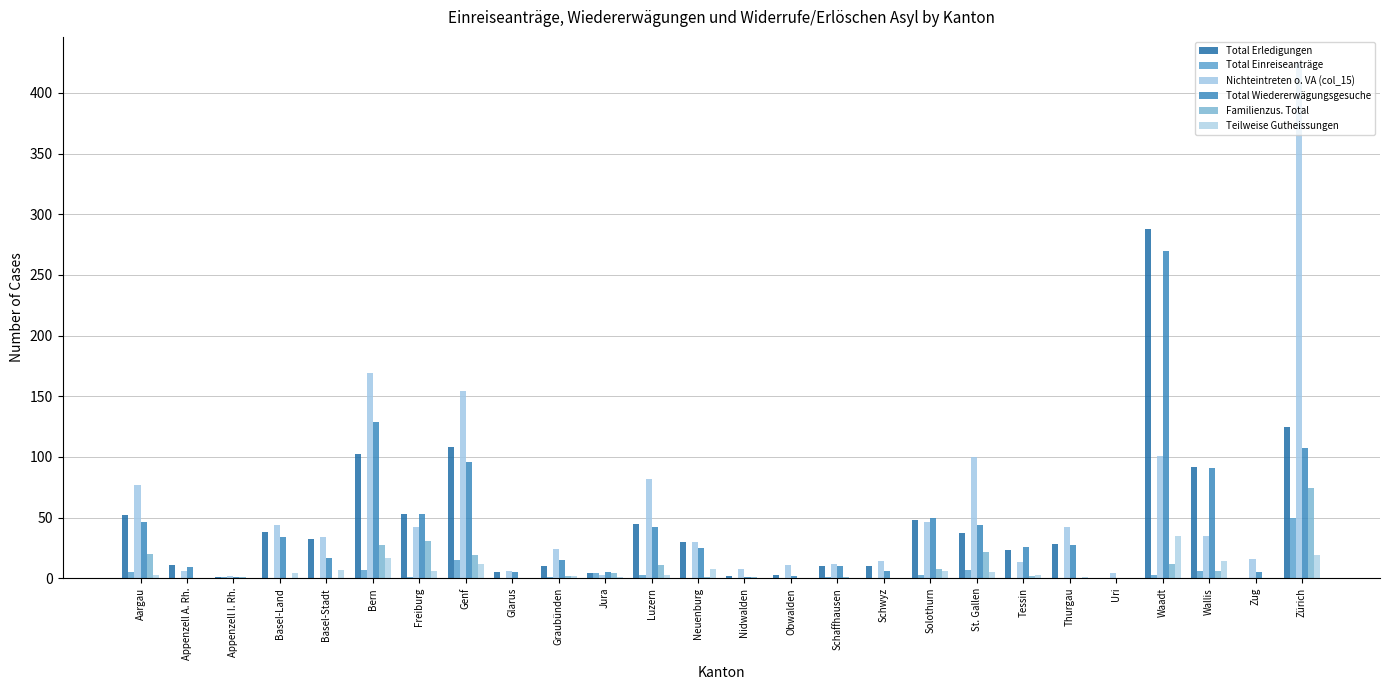

What is the difference between the maximum and minimum values in the Total Erledigungen series?

288